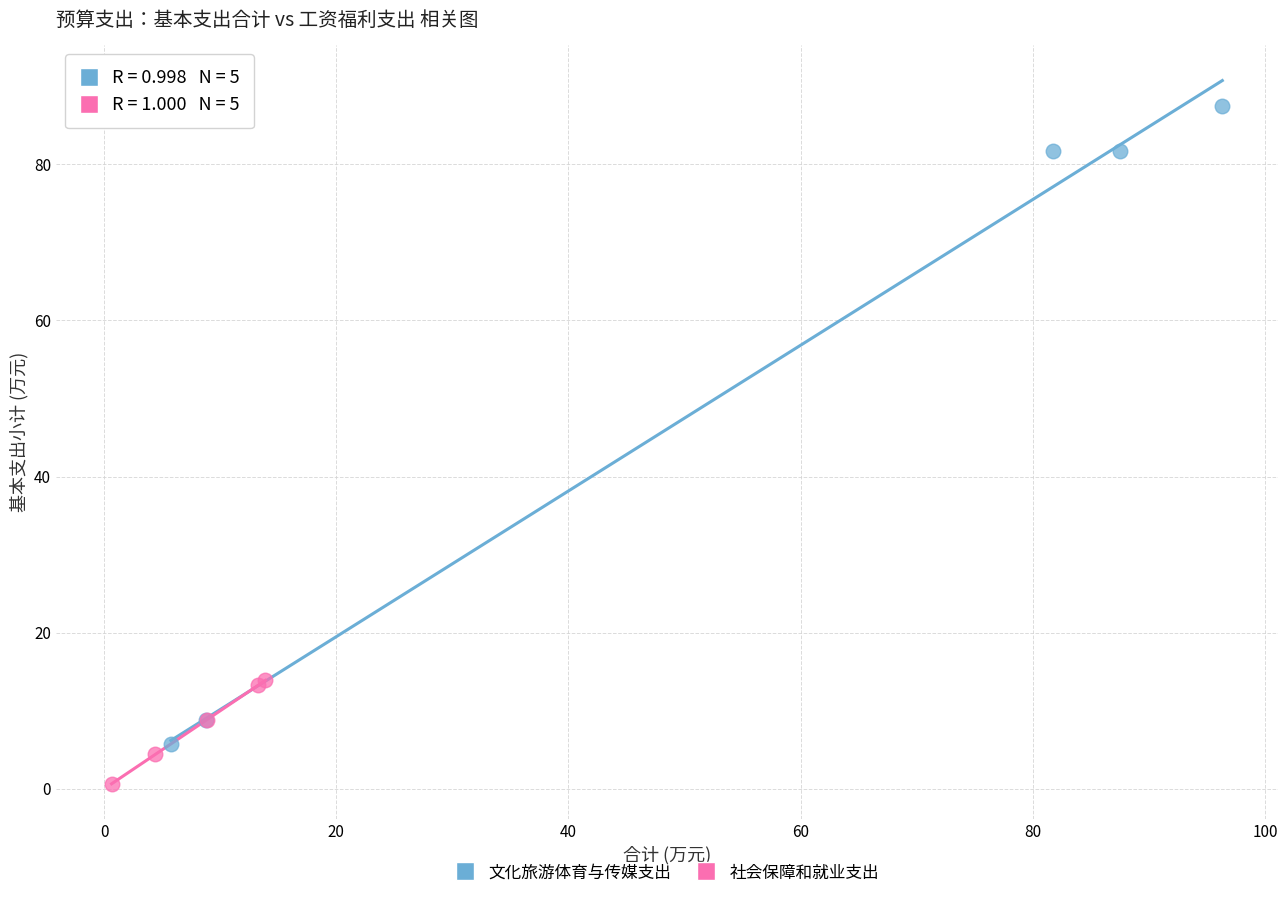

Which series contains the highest Y value?

文化旅游体育与传媒支出